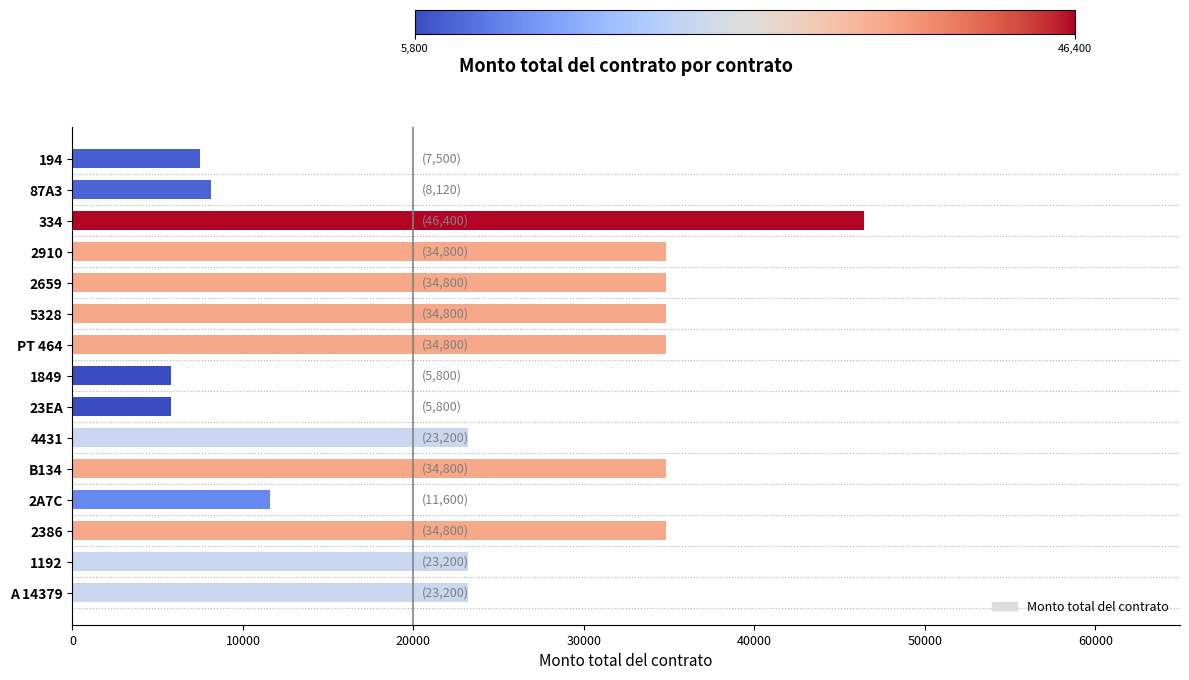

What is the minimum value shown in the chart?

5800